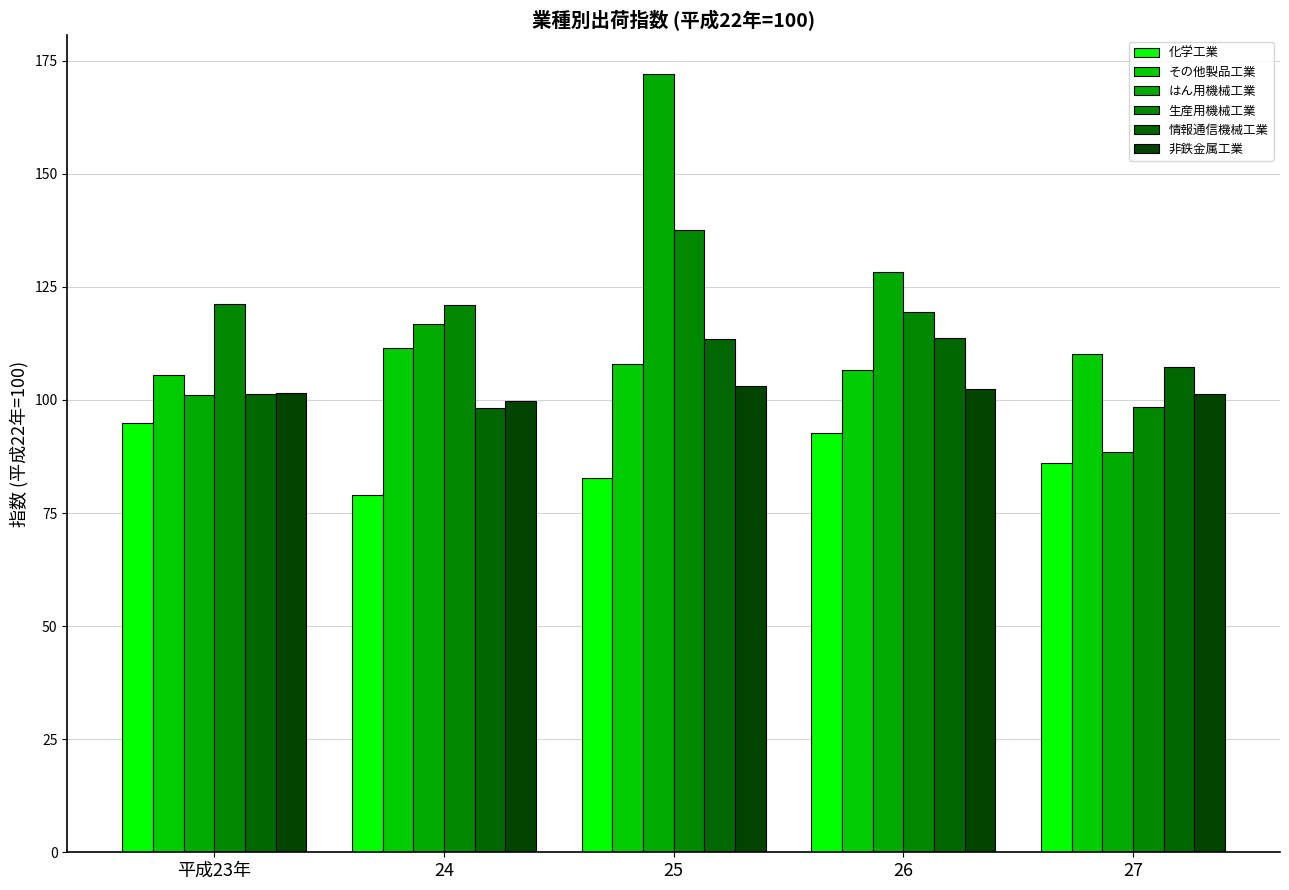

What are all the series names shown in the legend?

化学工業, その他製品工業, はん用機械工業, 生産用機械工業, 情報通信機械工業, 非鉄金属工業